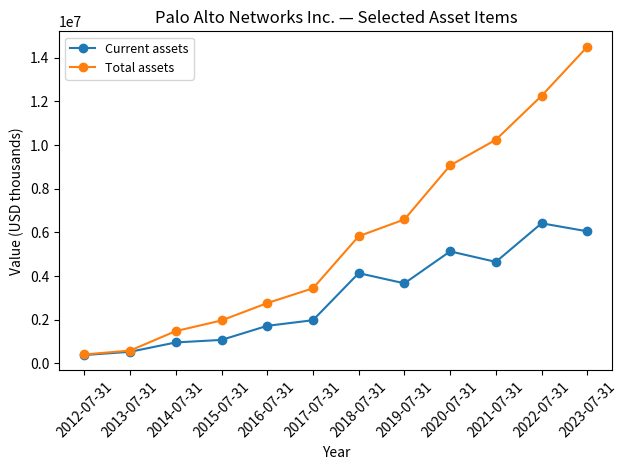

Which category has the highest value across all series?

2023-07-31